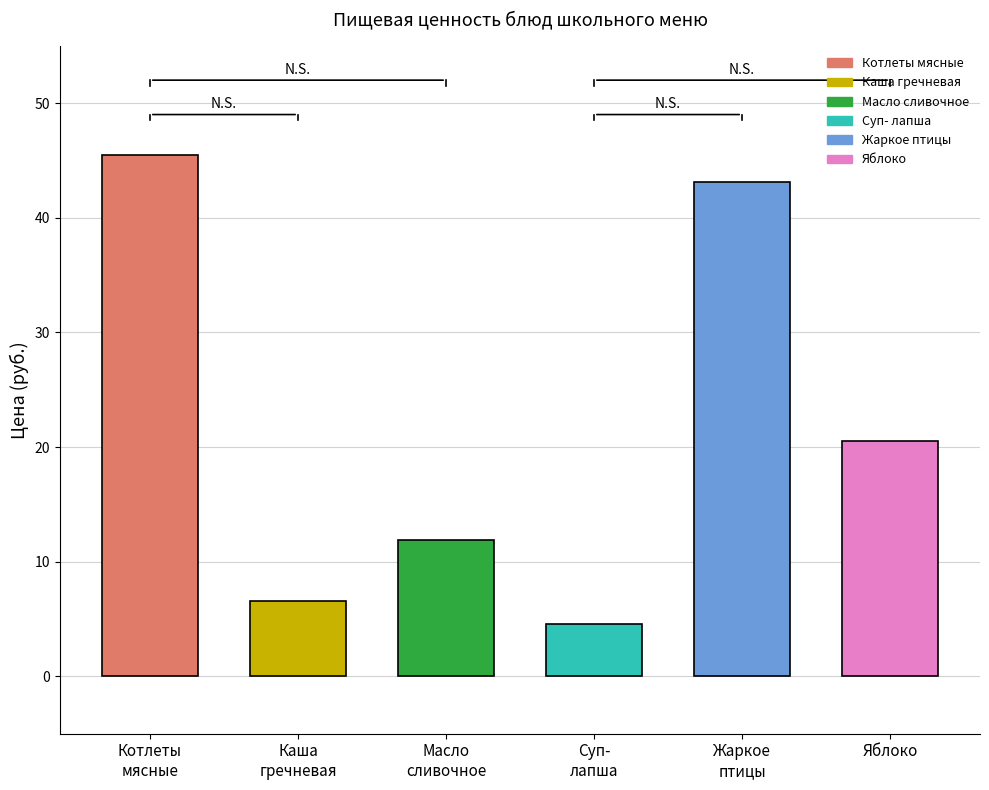

What is the change in value from Масло
сливочное to Жаркое
птицы?

+31.2